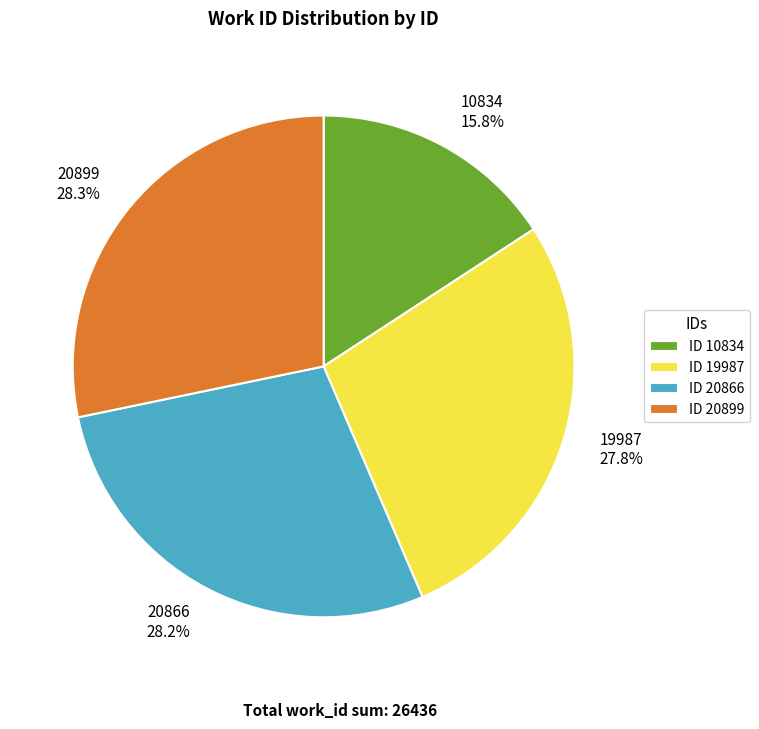

How many slices are in this pie chart?

4